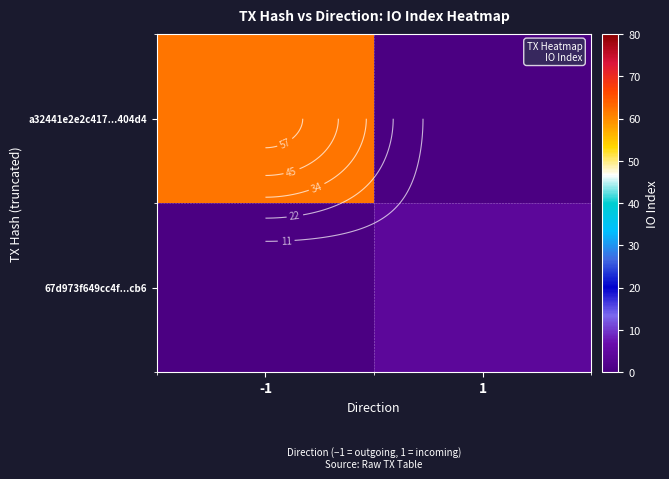

What is the total value across all series at -1?

62